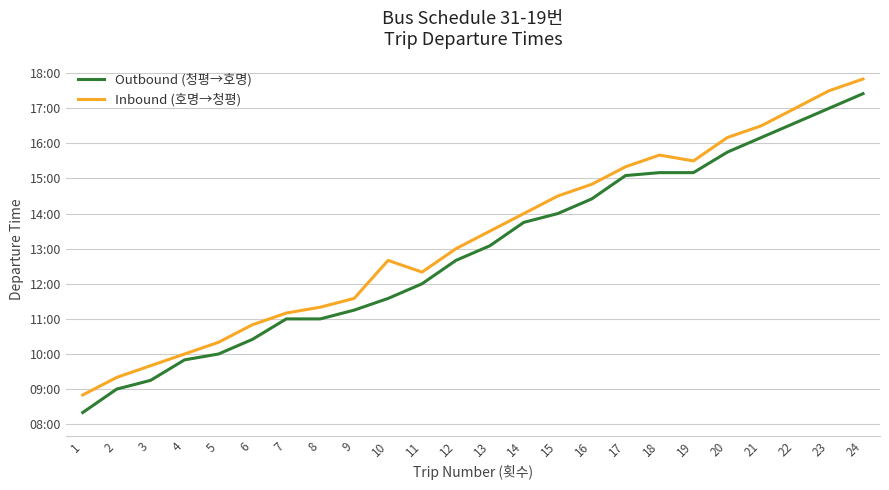

True or false: Inbound (호명→청평) has more than 2 points higher than both neighbors.

False